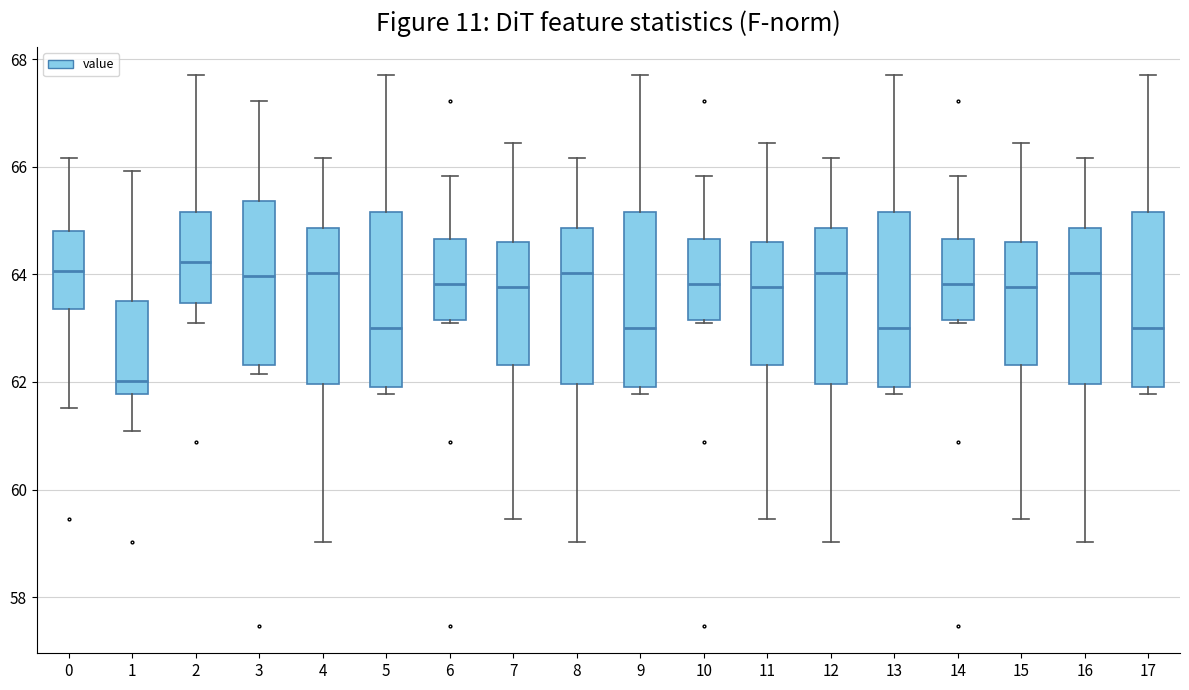

Which box has the lowest median line?

1